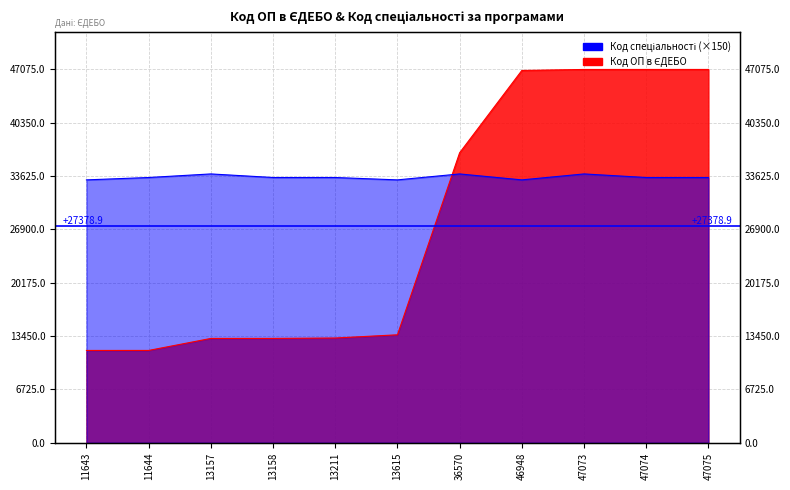

Does the chart display data point markers on the line(s)?

No